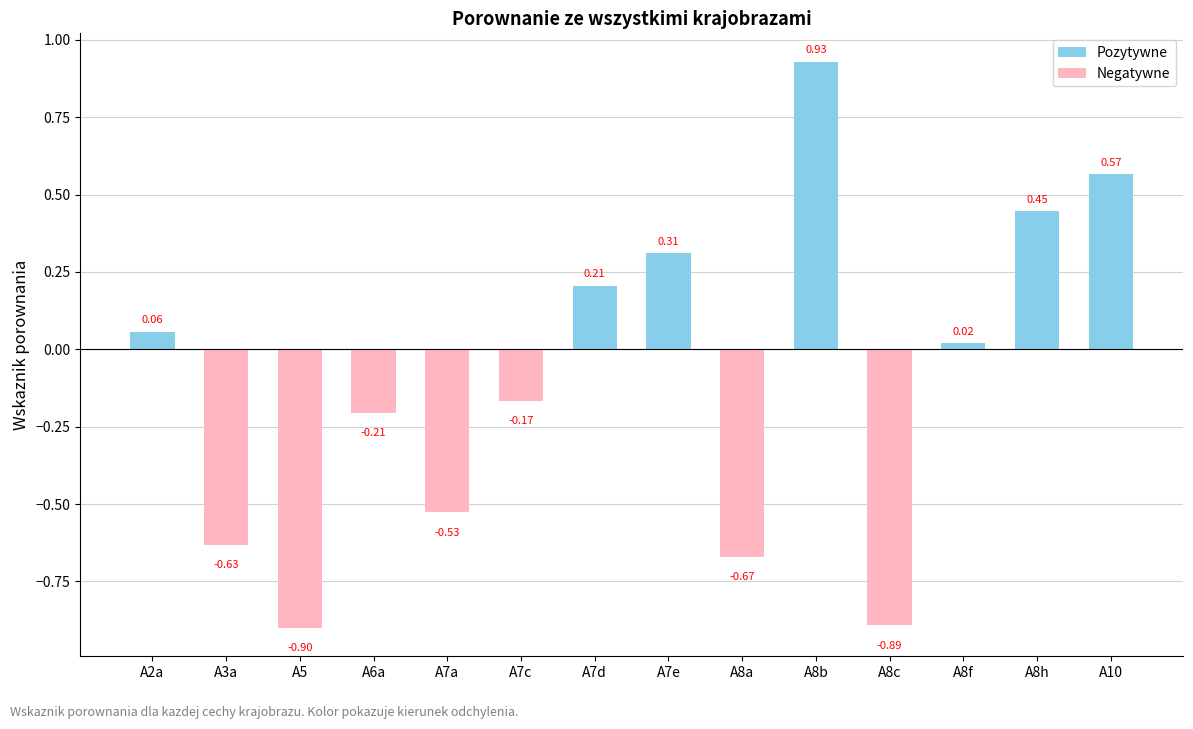

Reading right to left, what are all the values shown in this chart?

Pozytywne: 0.6	0.4	0.0	0.9	0.3	0.2	0.1
Negatywne: -0.9	-0.7	-0.2	-0.5	-0.2	-0.9	-0.6